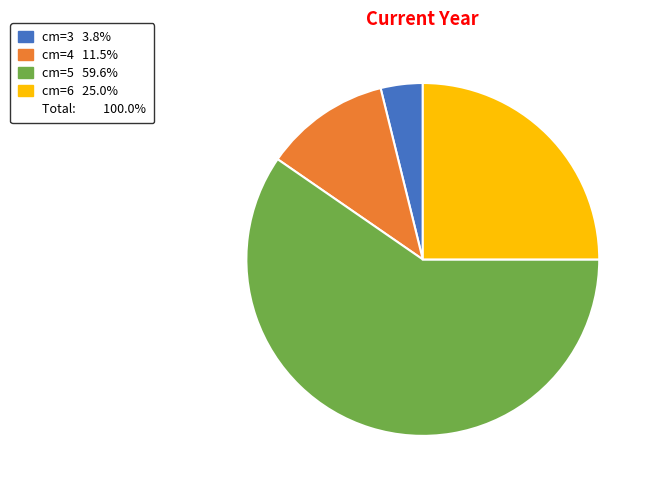

Is there a majority slice in this chart?

Yes